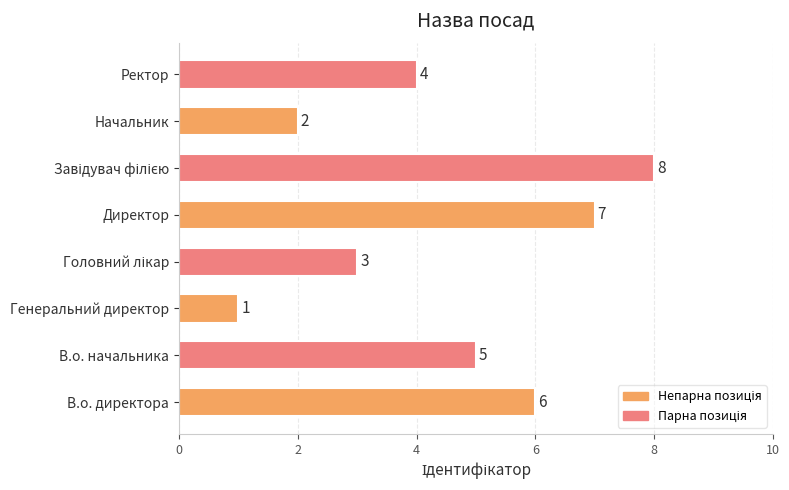

What is the difference between the maximum and minimum values?

7